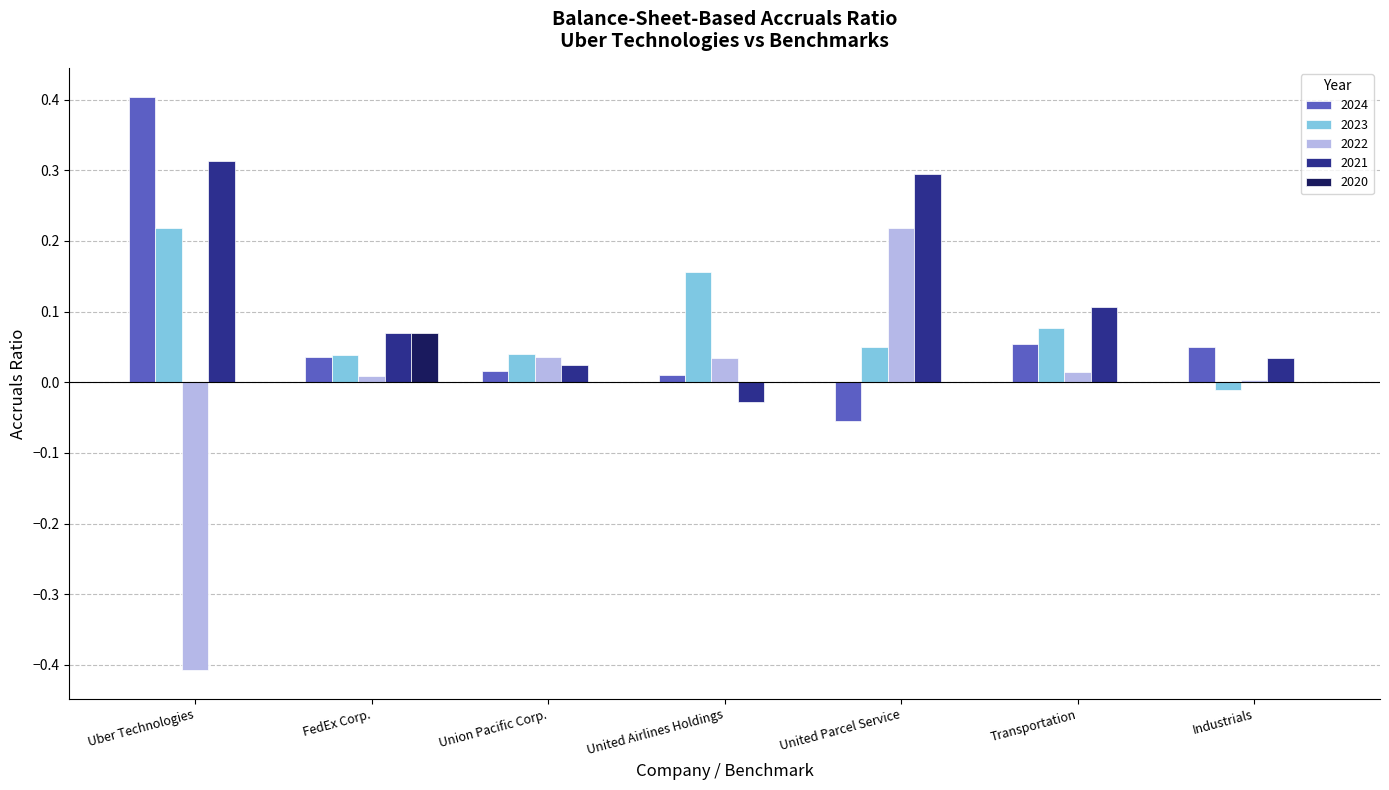

The 2020 series shows 0.0 at United Airlines Holdings. True or false?

True